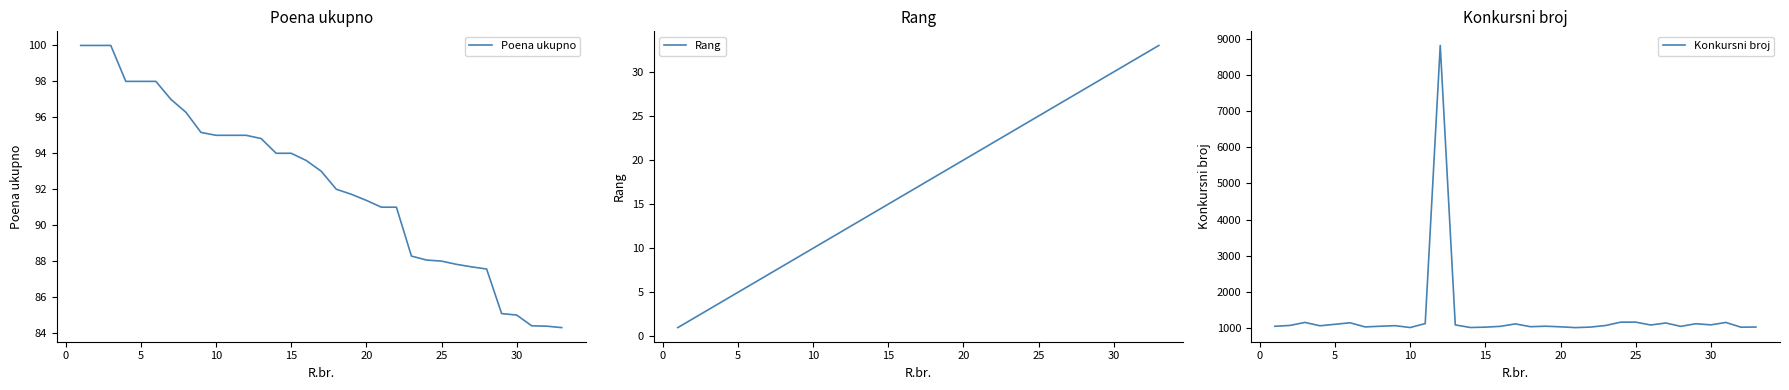

What is the maximum value for Rang?

33